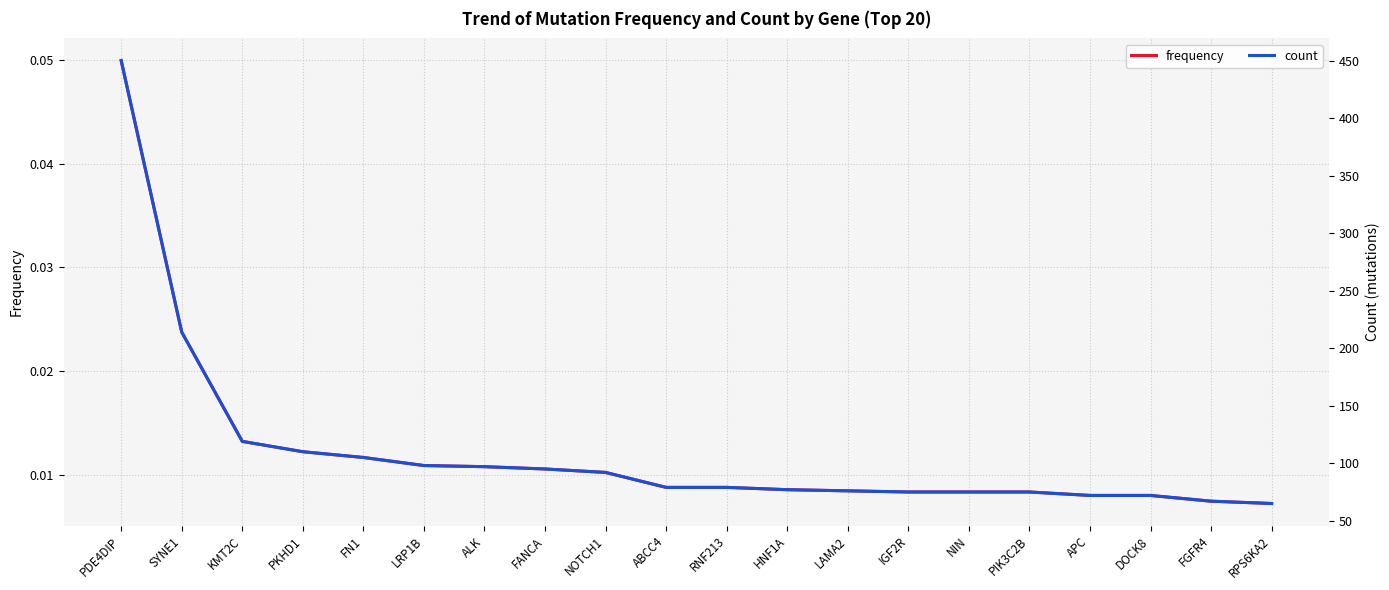

True or false: count has more than 1 interior local peaks.

False